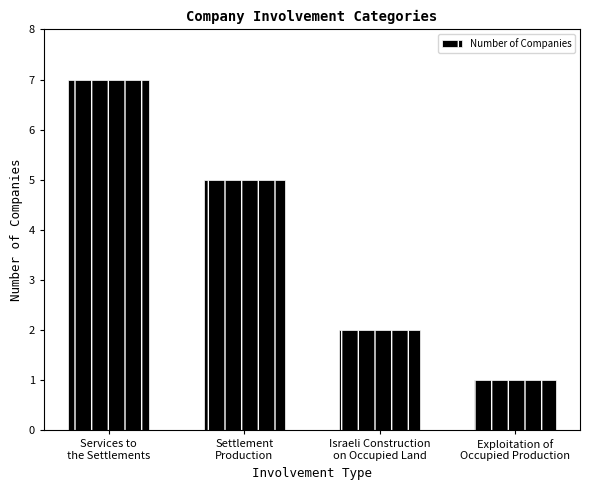

What position from the right is Settlement
Production?

3